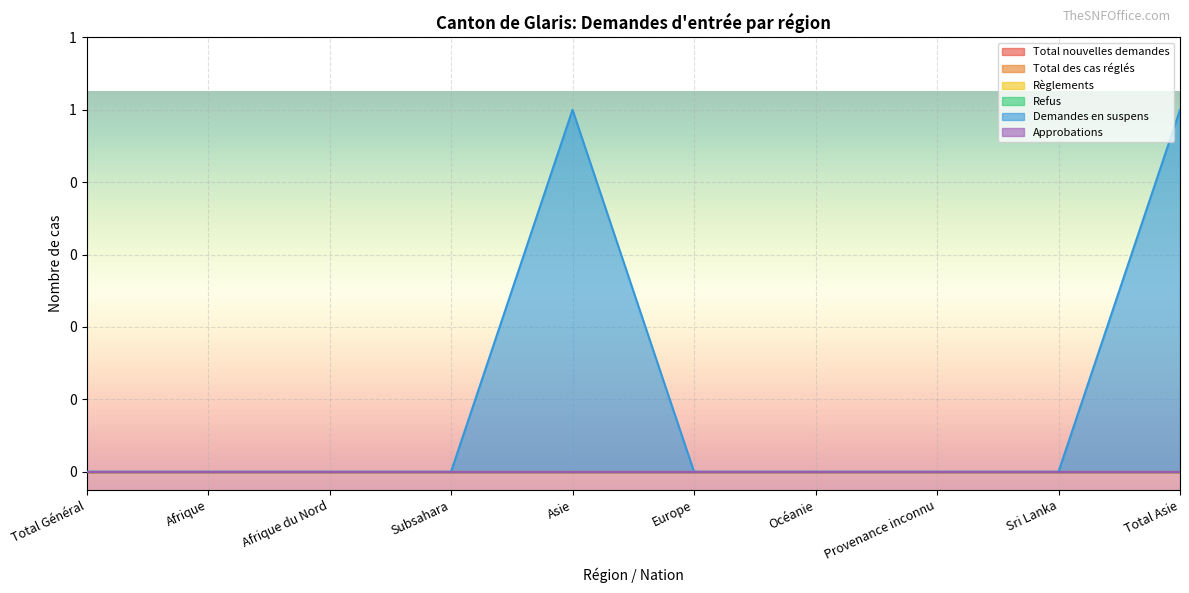

How many lines are shown in the chart?

6